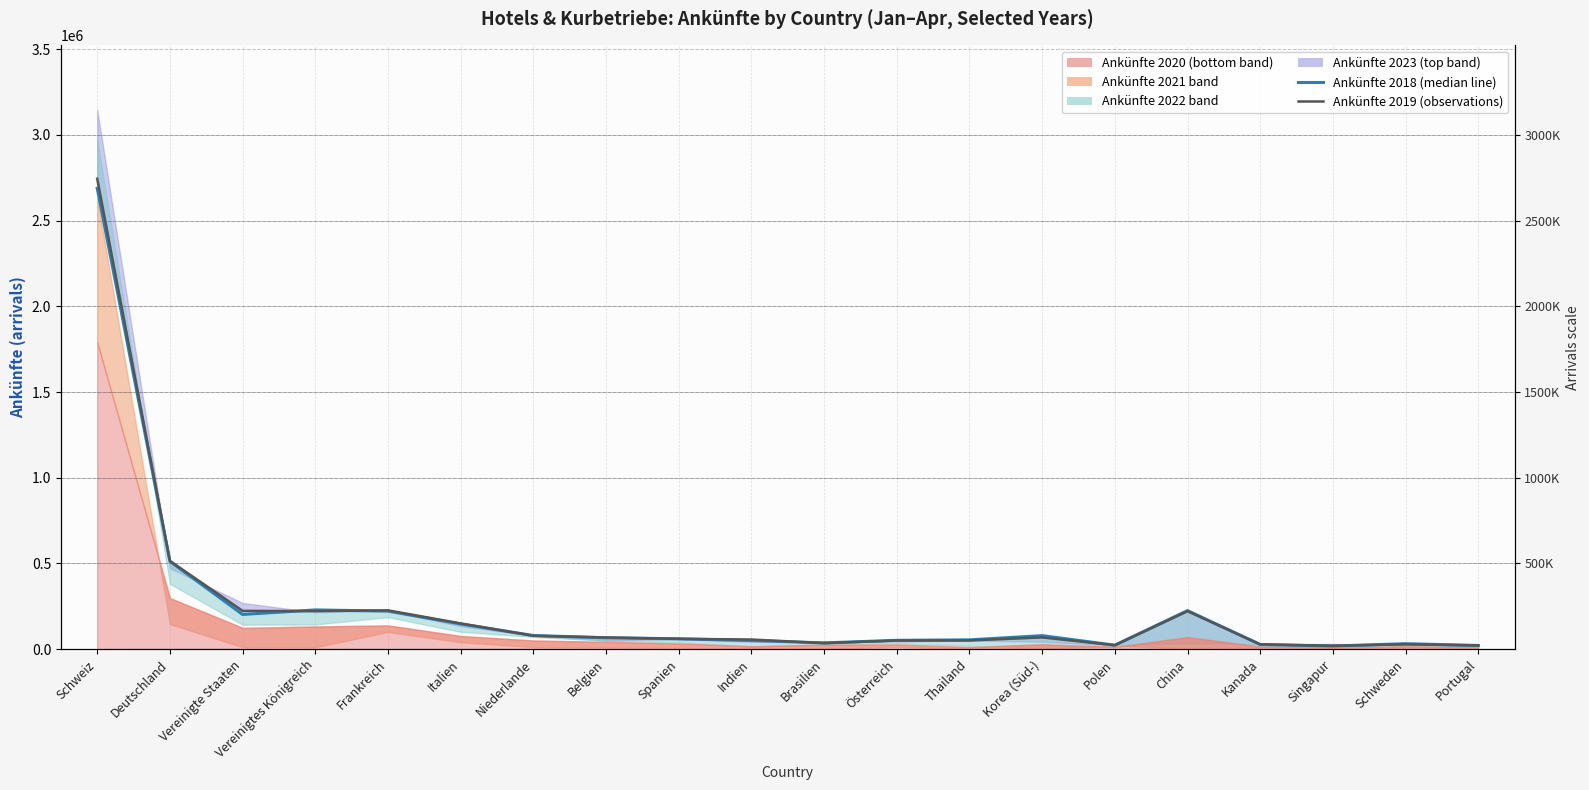

Reading right to left, what are all the values shown in this chart?

Ankünfte 2018 (median line): Portugal=21479	Schweden=31845	Singapur=18193	Kanada=27060	China=224950	Polen=23333	Korea (Süd-)=78889	Thailand=54227	Österreich=51521	Brasilien=36460	Indien=50458	Spanien=60559	Belgien=66216	Niederlande=79433	Italien=147125	Frankreich=221899	Vereinigtes Königreich=228858	Vereinigte Staaten=202475	Deutschland=512481	Schweiz=2688263
Ankünfte 2019 (observations): Portugal=21896	Schweden=28379	Singapur=19449	Kanada=28194	China=221906	Polen=23124	Korea (Süd-)=68621	Thailand=50807	Österreich=50615	Brasilien=35291	Indien=56140	Spanien=60383	Belgien=68396	Niederlande=78424	Italien=150178	Frankreich=226470	Vereinigtes Königreich=221936	Vereinigte Staaten=223544	Deutschland=514740	Schweiz=2744020